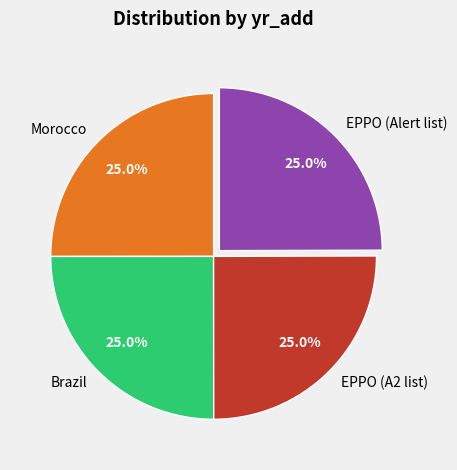

To the nearest percent, what percentage of the pie is Morocco?

25%